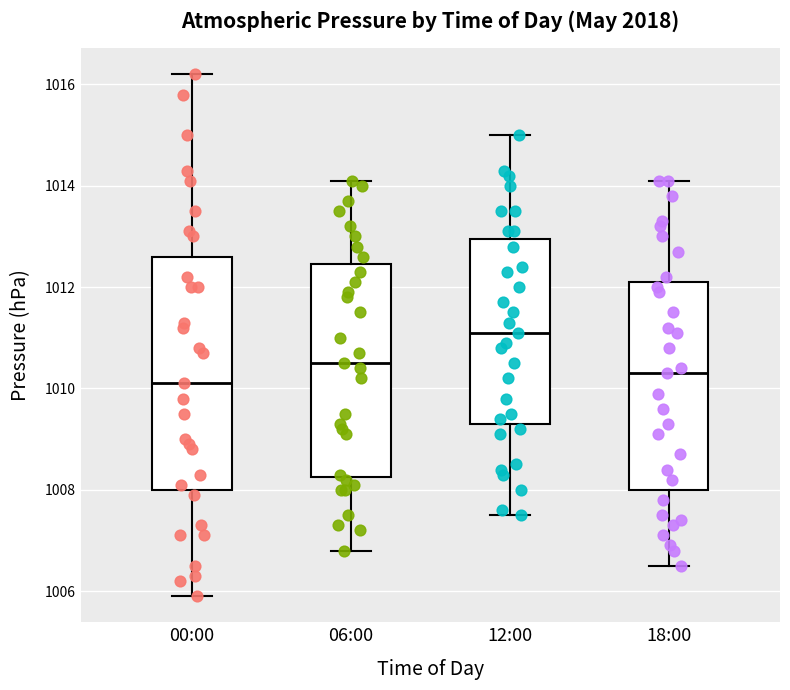

Reading left to right, read every box against the y-axis: the position of its median line, the range the box covers, and the ends of its whiskers. The values are not printed on the chart, so give them approximately, as read against the axis.

00:00: median 1010.2, box 1008.0 to 1012.6, whiskers 1006.0 to 1016.2
06:00: median 1010.6, box 1008.2 to 1012.4, whiskers 1006.8 to 1014.2
12:00: median 1011.2, box 1009.4 to 1013.0, whiskers 1007.6 to 1015.0
18:00: median 1010.4, box 1008.0 to 1012.2, whiskers 1006.6 to 1014.2